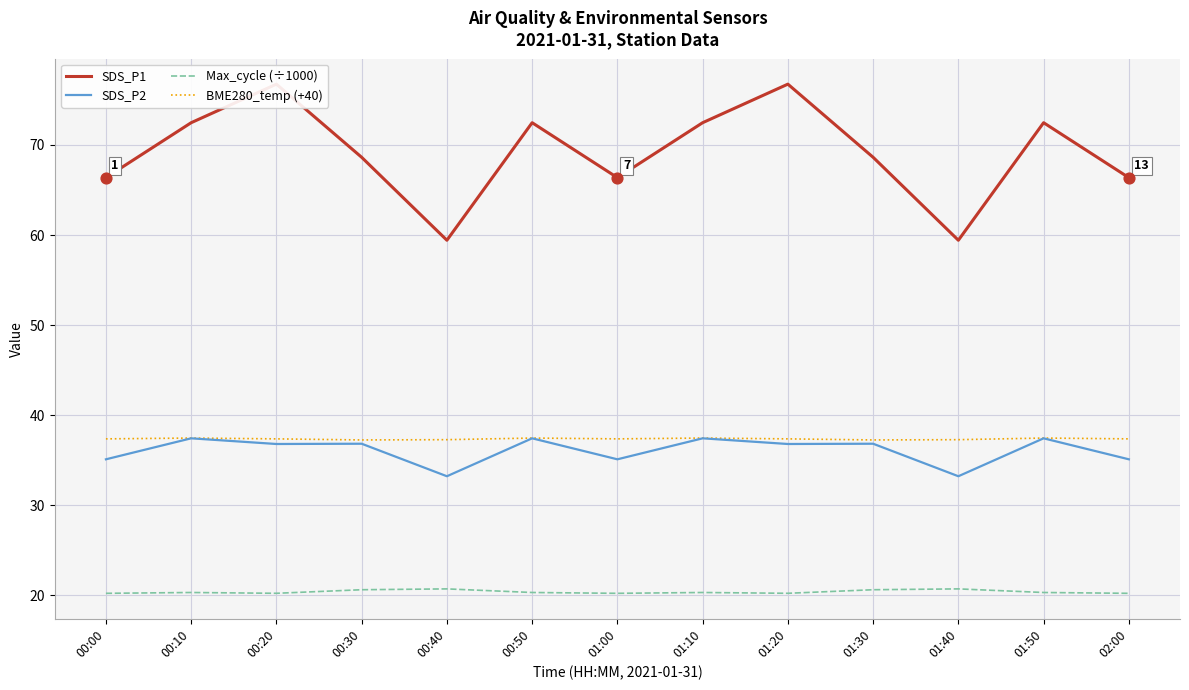

At how many categories does at least one series exceed 24?

13